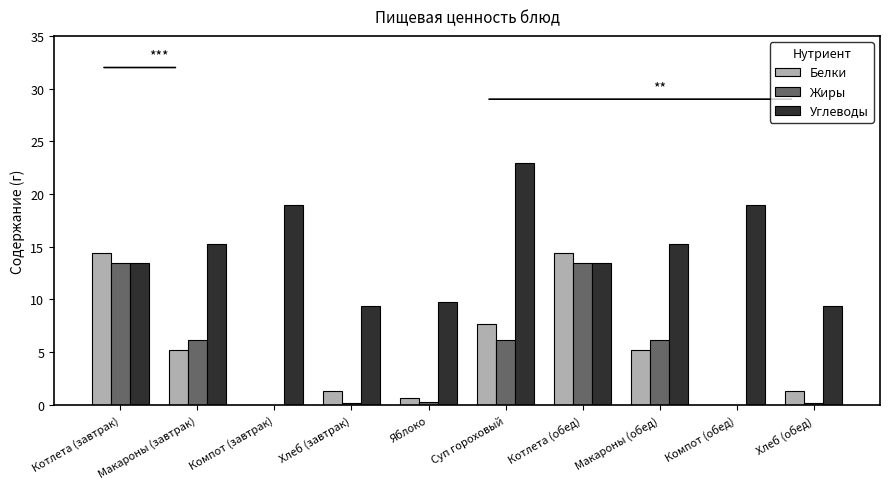

Is the value of Белки at Котлета (обед) greater than the value of Углеводы at Хлеб (завтрак)?

Yes